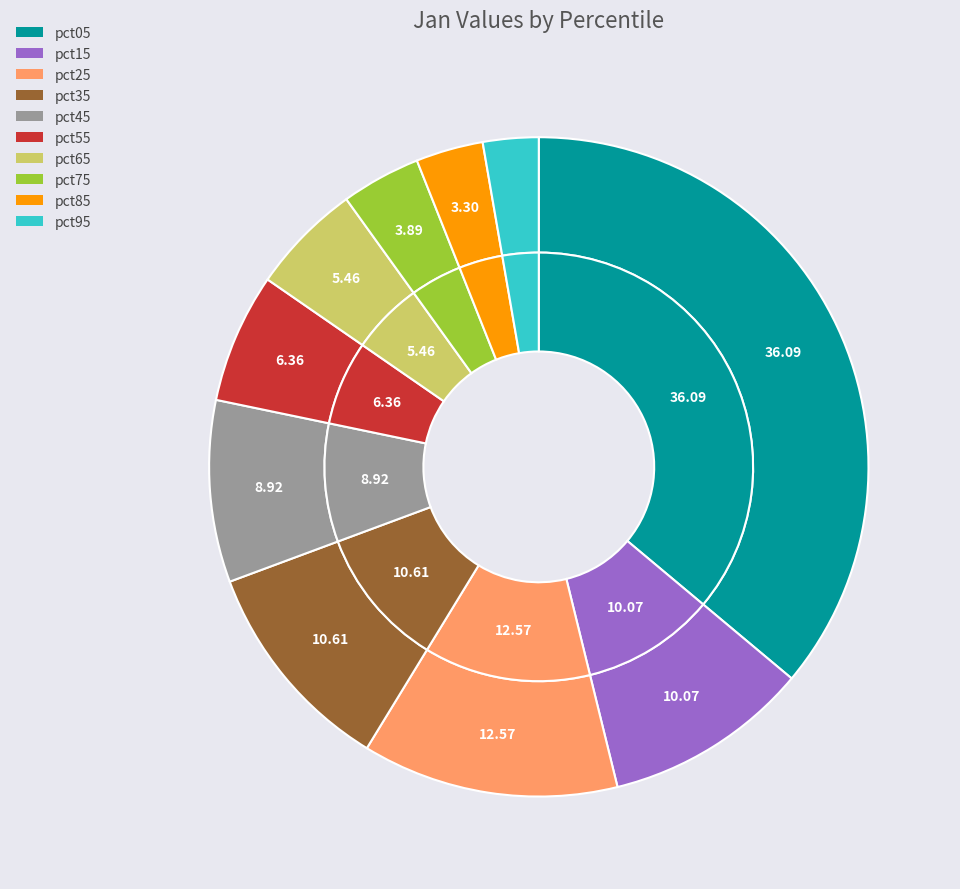

The pct45 slice represents 1% of the pie. True or false?

False